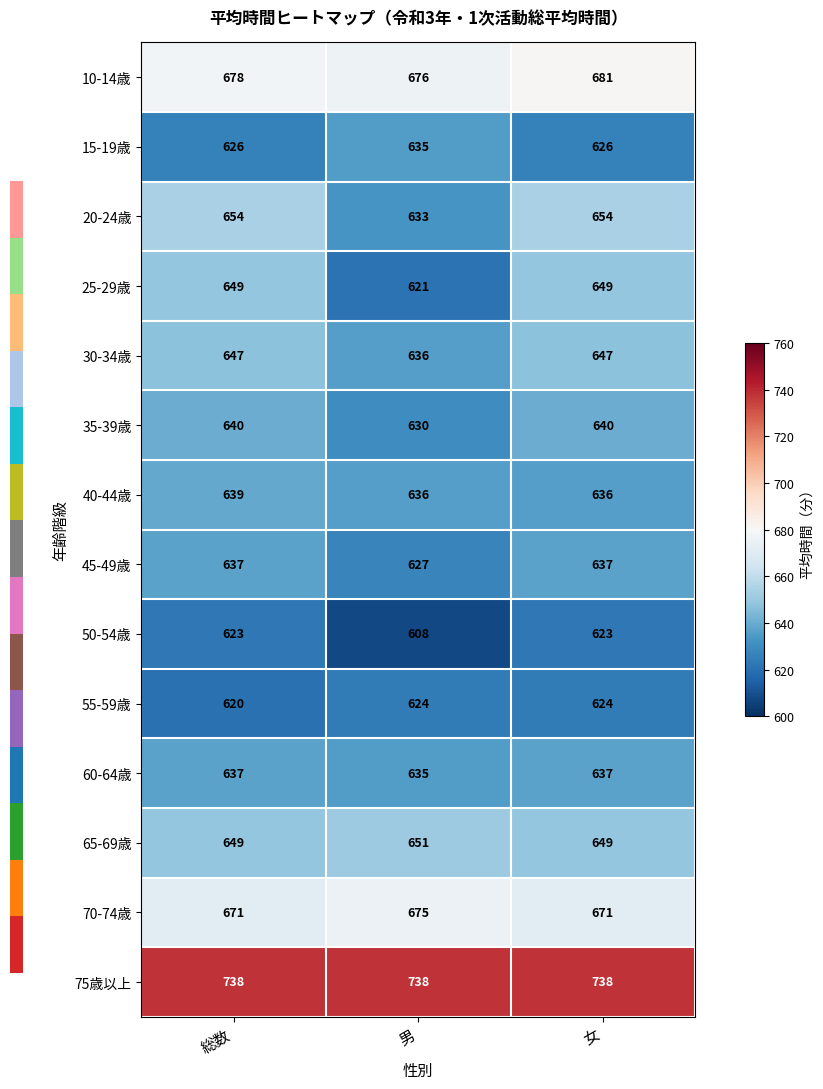

The value of 75歳以上 at 女 is 972. True or false?

False